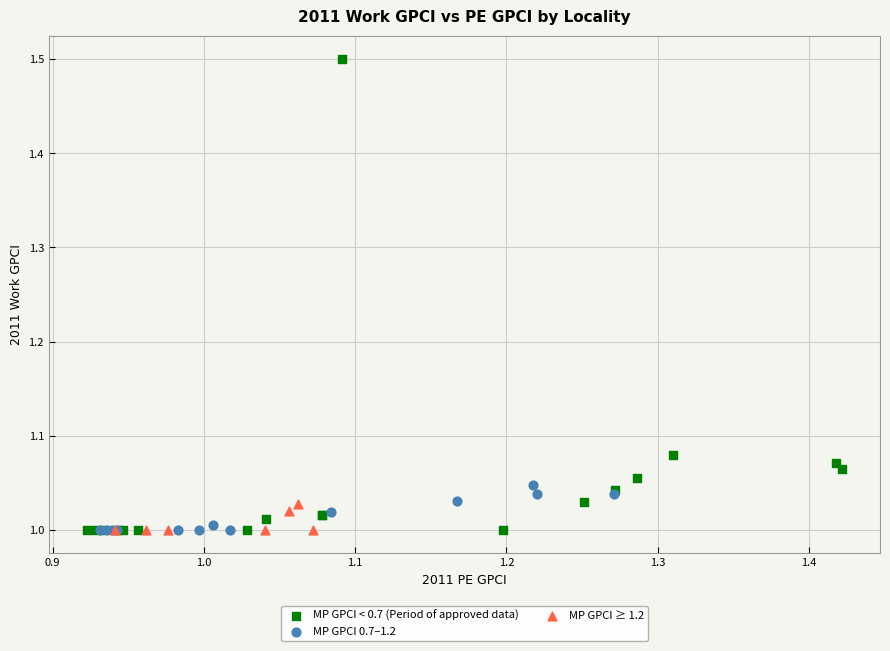

Which series contains the highest Y value?

MP GPCI < 0.7 (Period of approved data)